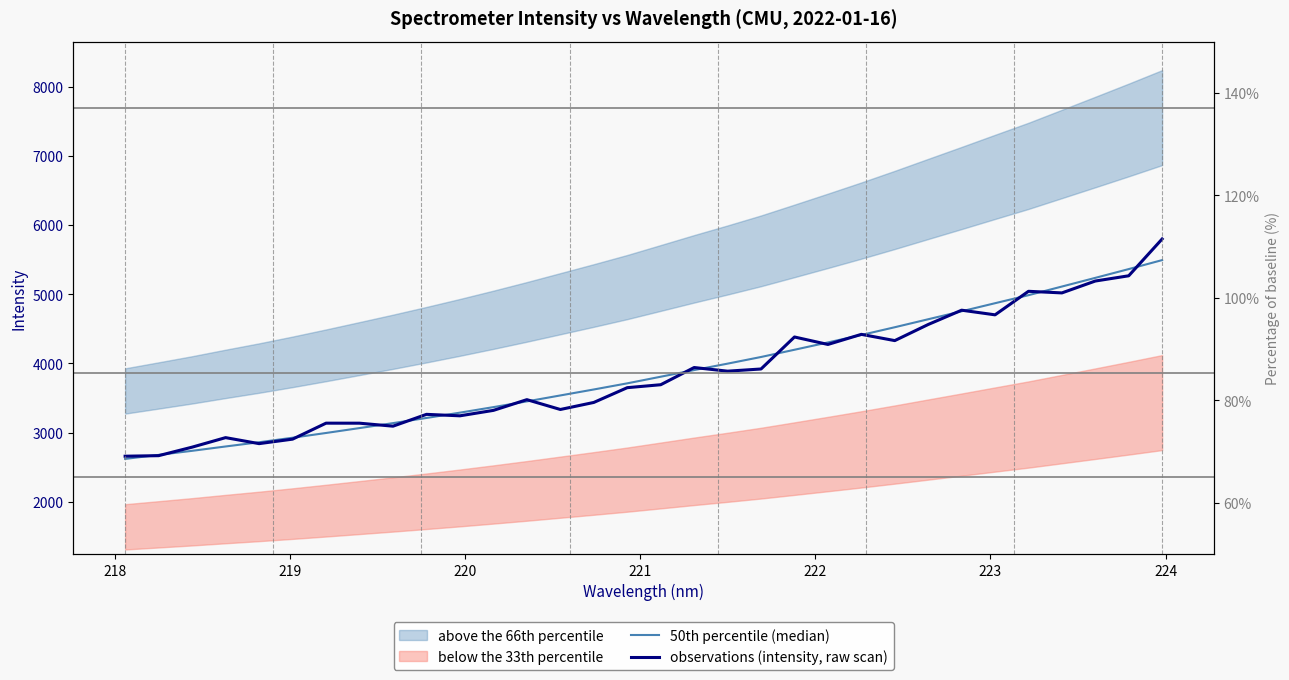

How many interior local valleys does the observations (intensity, raw scan) series have?

9